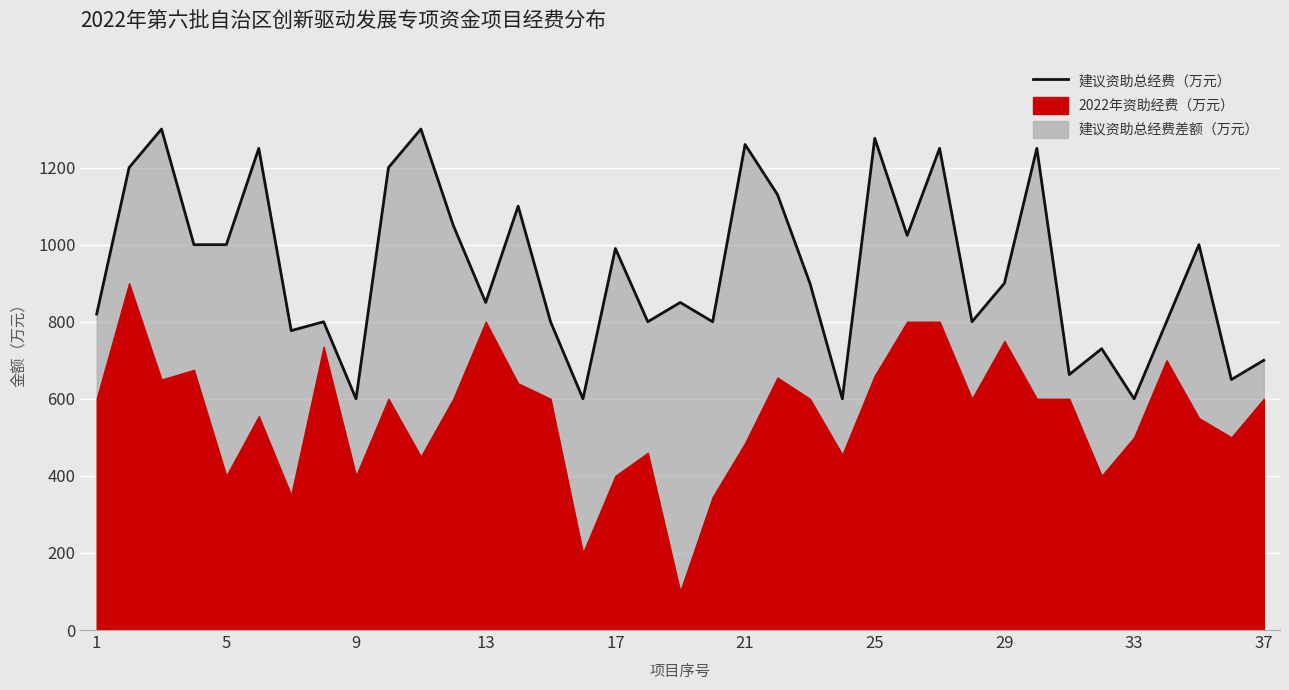

What is the sum of all values?

34620